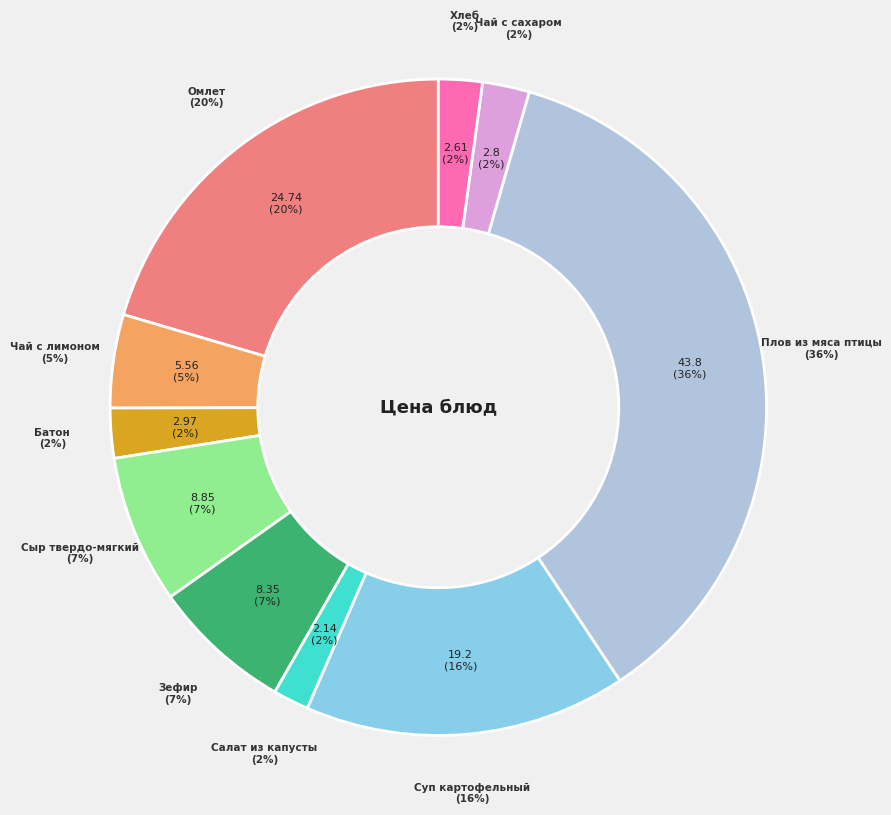

Count the number of slices in the pie.

10